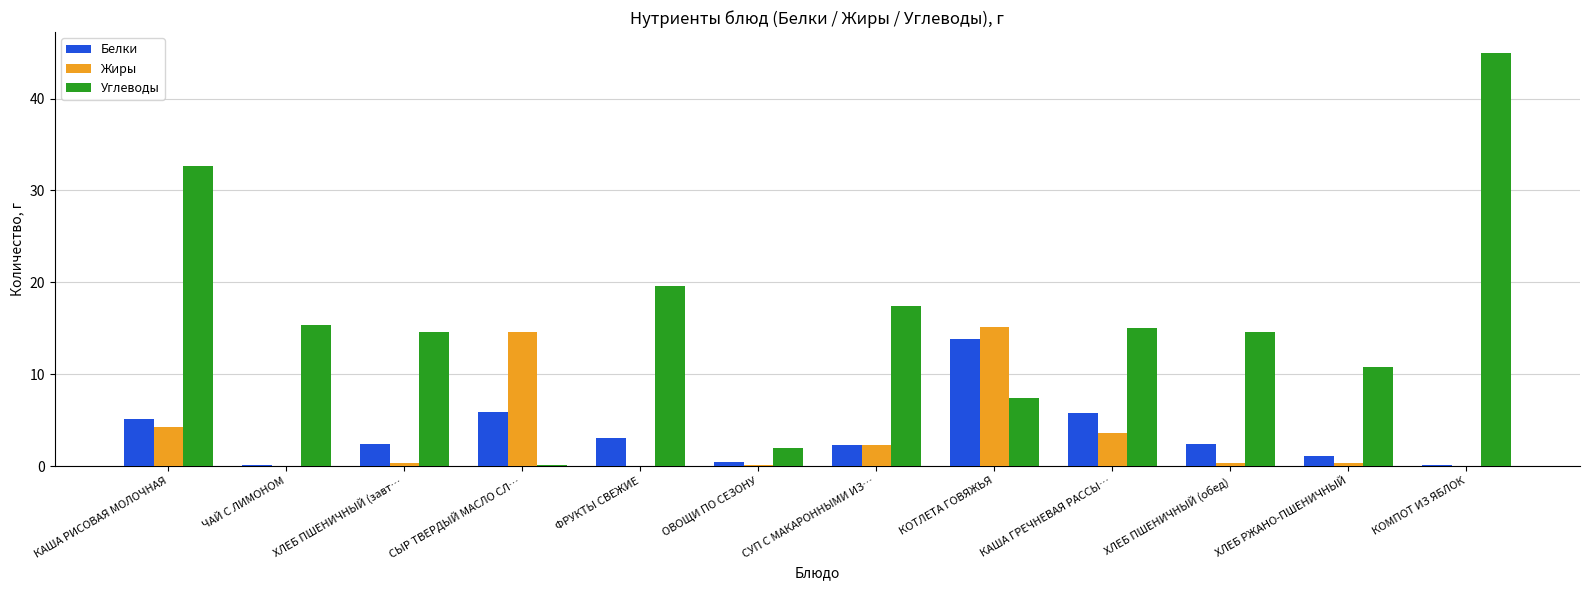

Between КАША РИСОВАЯ МОЛОЧНАЯ and ФРУКТЫ СВЕЖИЕ, which series saw the biggest shift?

Углеводы